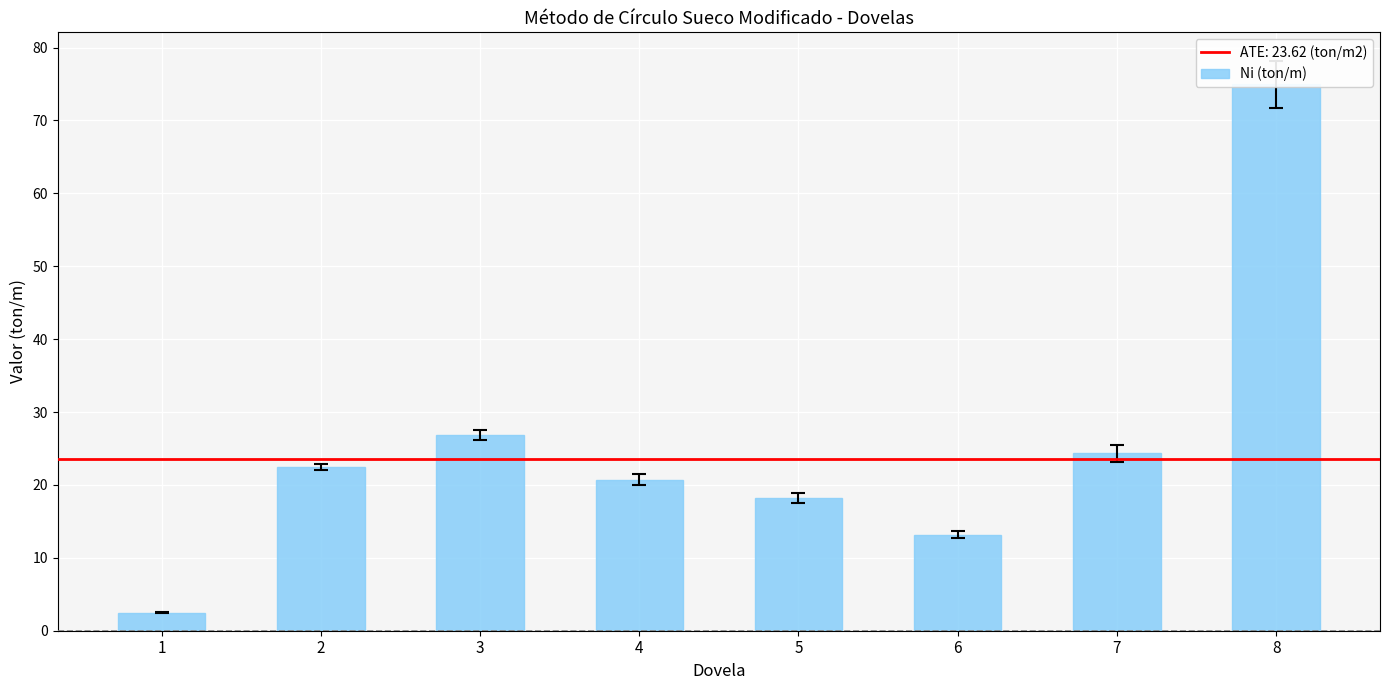

At which category does the chart reach its peak across all series?

8